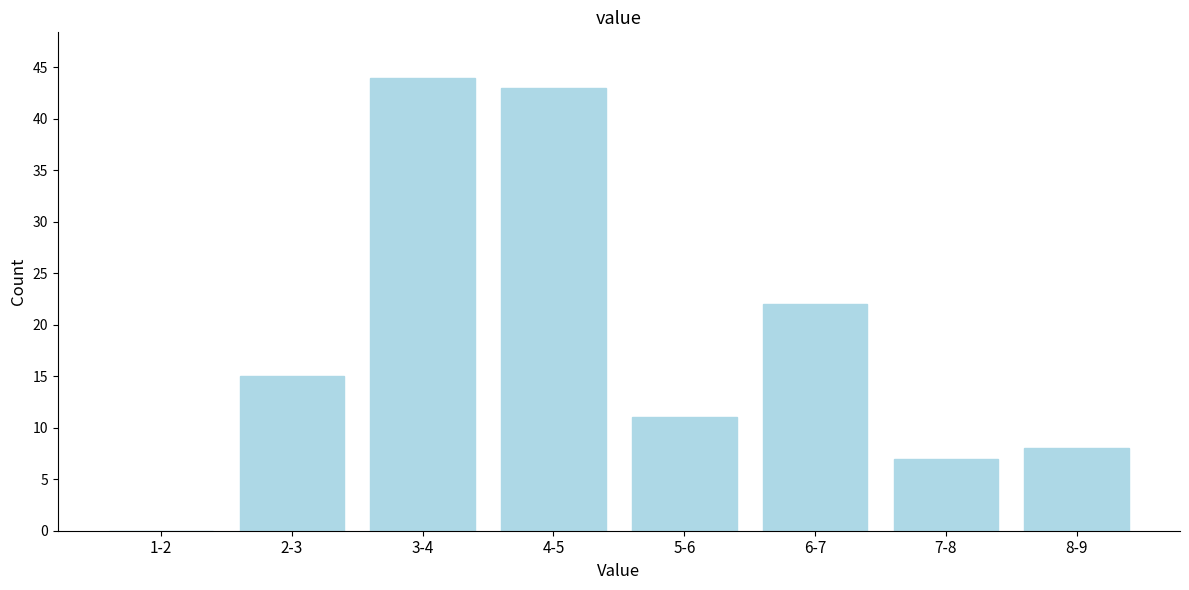

Reading left to right, what are all the values shown in this chart?

1-2=0	2-3=15	3-4=44	4-5=43	5-6=11	6-7=22	7-8=7	8-9=8